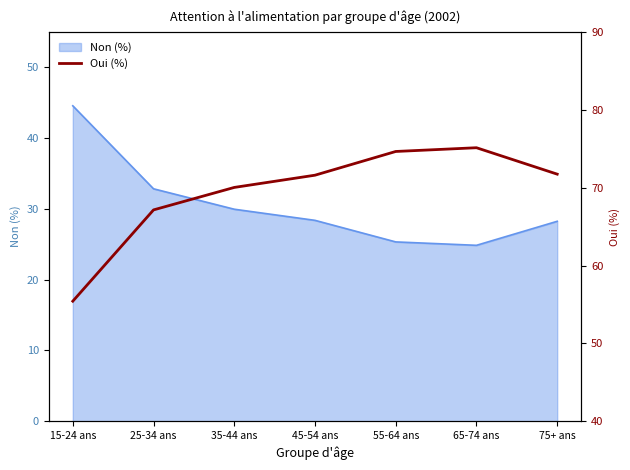

What is the difference between the second highest and second lowest values?

7.5